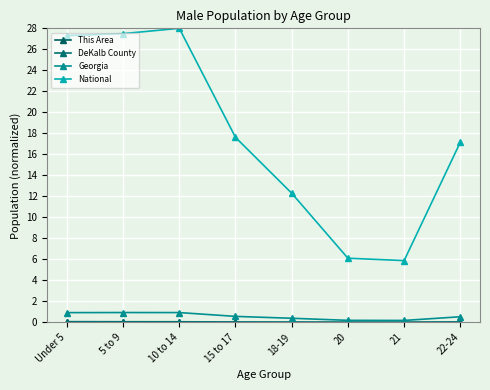

Reading left to right, extract all data points from this chart.

This Area: 0.0	0.0	0.0	0.0	0.0	0.0	0.0	0.0
DeKalb County: 0.1	0.1	0.1	0.0	0.0	0.0	0.0	0.0
Georgia: 0.9	0.9	0.9	0.6	0.4	0.2	0.2	0.5
National: 27.3	27.5	28.0	17.6	12.3	6.1	5.9	17.2